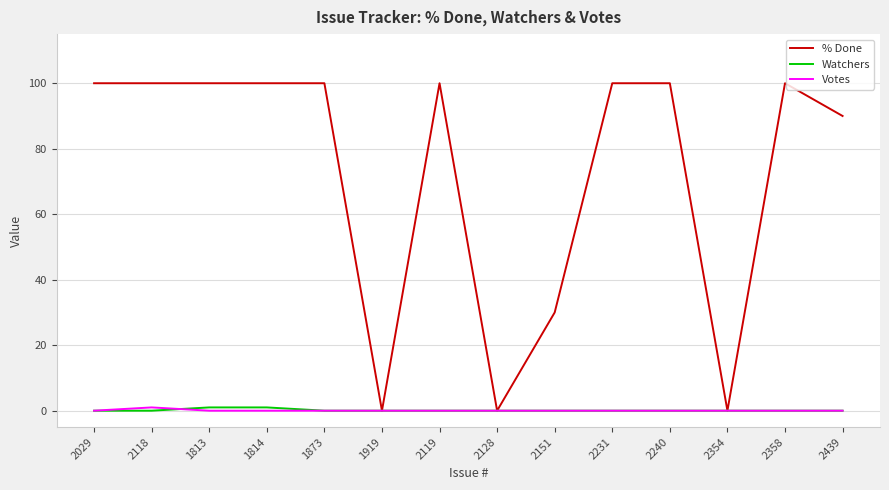

Where is % Done nearest to the value 50?

2151